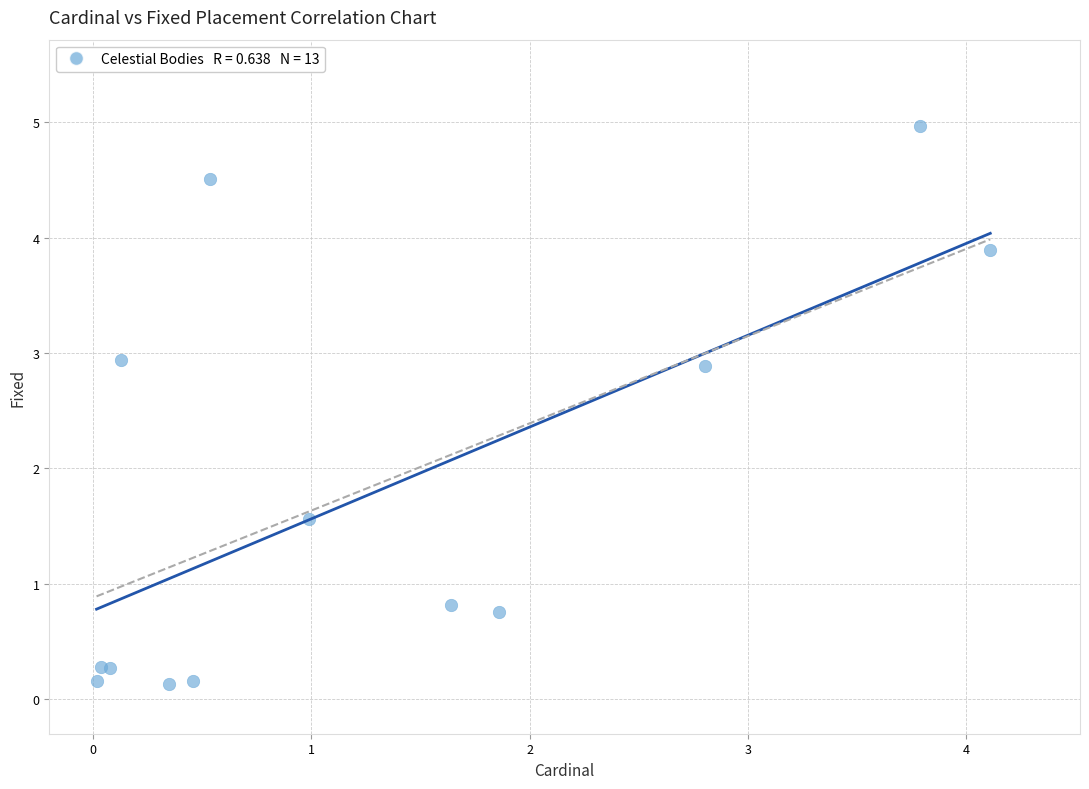

What Y value in the scatter plot is closest to 2?

1.6